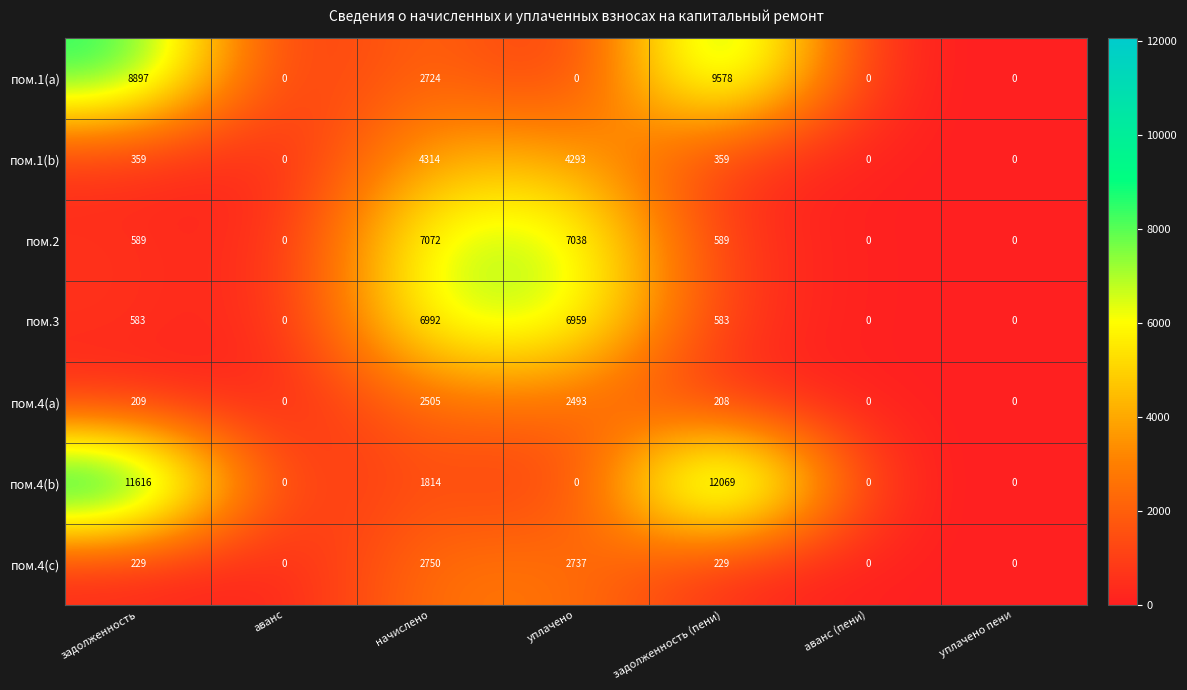

The пом.4(b) series shows 0 at уплачено пени. True or false?

True